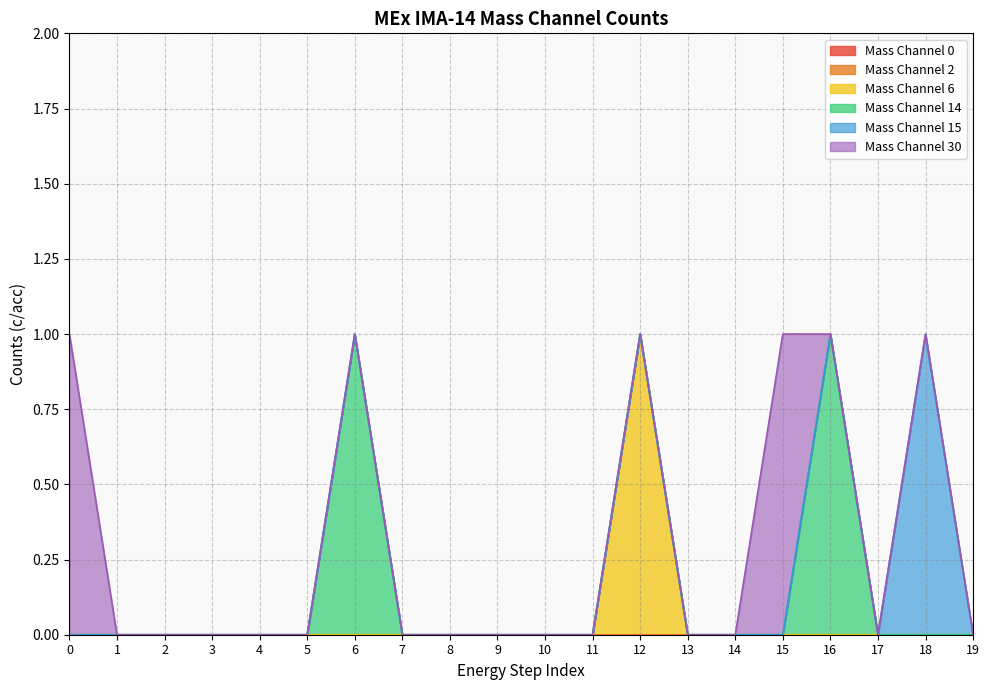

What is the sum of all Mass Channel 6 values?

1